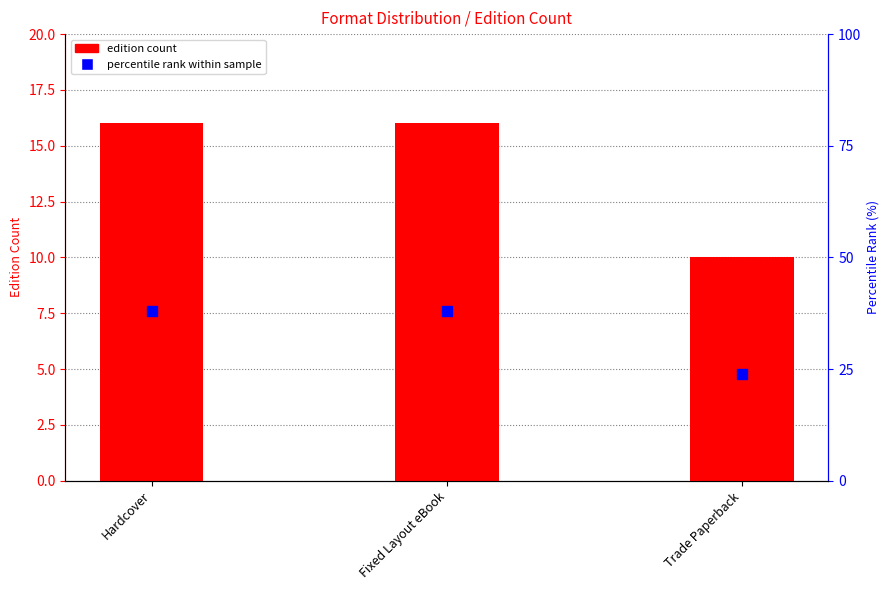

Which series has the widest spread of Y values?

percentile rank within sample